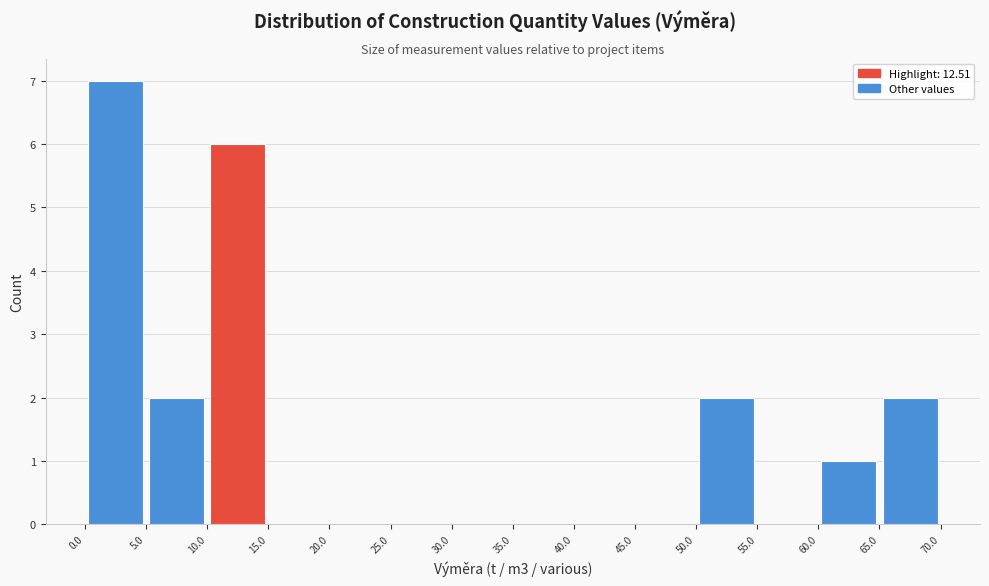

Over which range of the x-axis is the bar tallest?

0.0 to 5.0